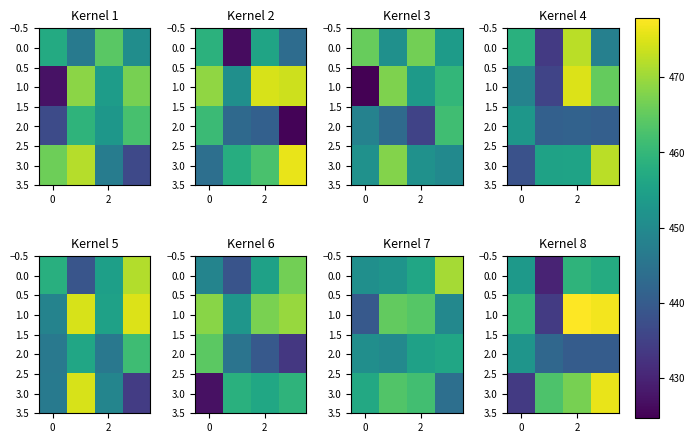

What is the smallest value displayed?

429.9